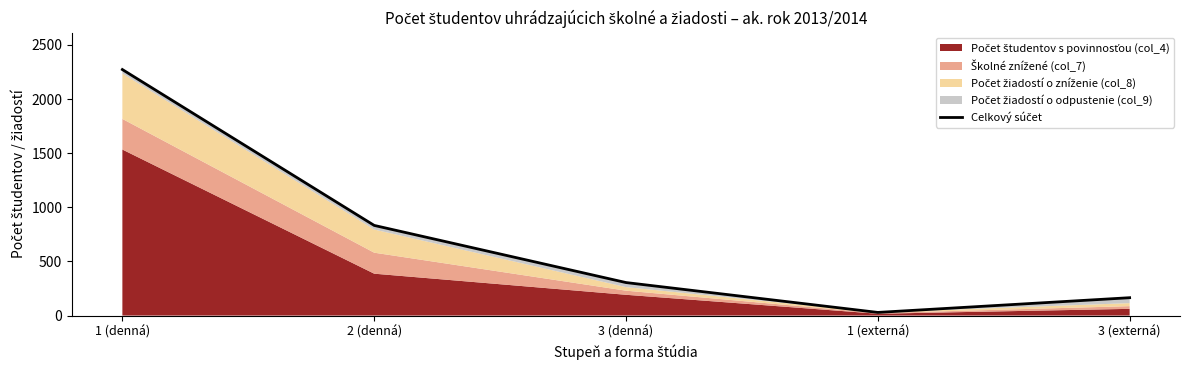

Rank the categories by value from lowest to highest.

1 (externá), 3 (externá), 3 (denná), 2 (denná), 1 (denná)